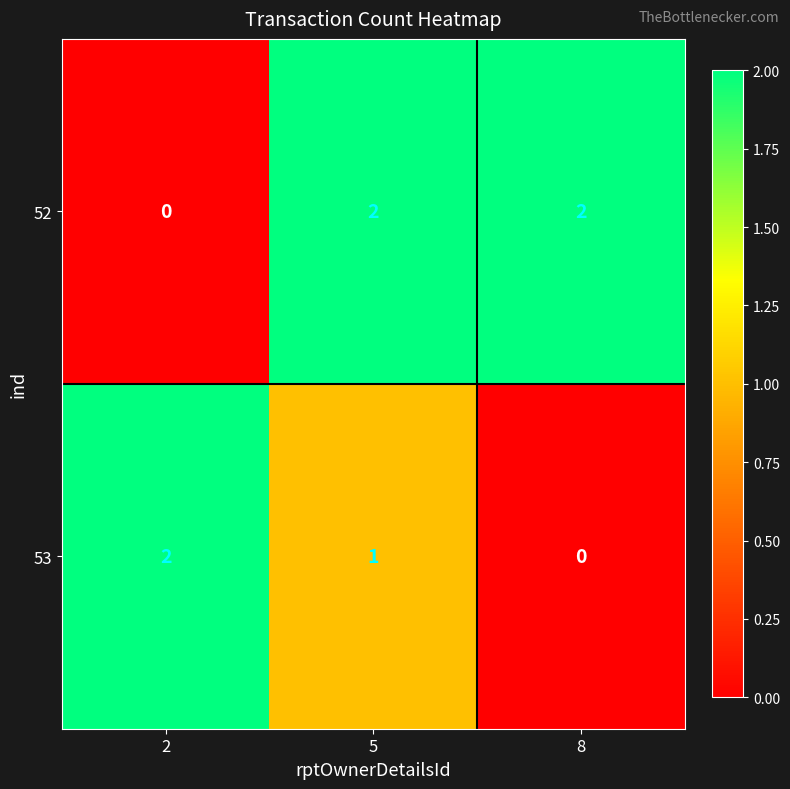

What is the sum of the 52 values at 5 and 8?

4